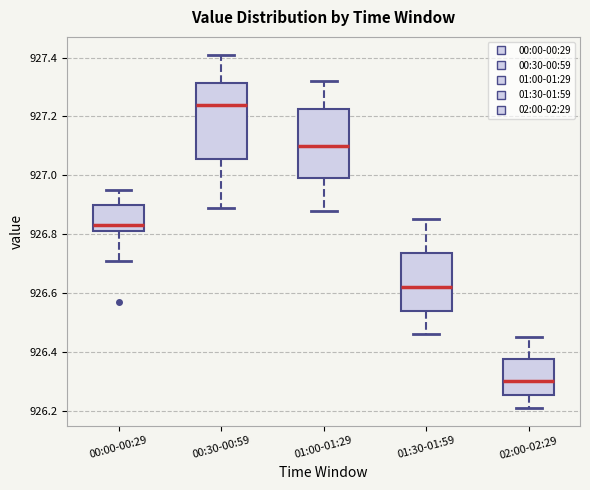

Where does the lower whisker of the box for 00:00-00:29 end on the y-axis? The values are not printed on the chart, so give them approximately, as read against the axis.

926.72